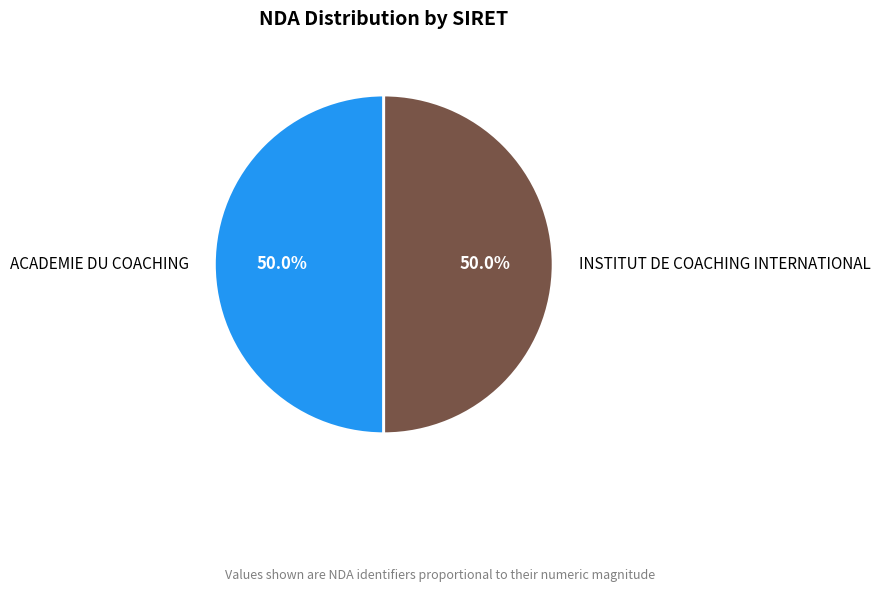

How many segments does this pie chart have?

2